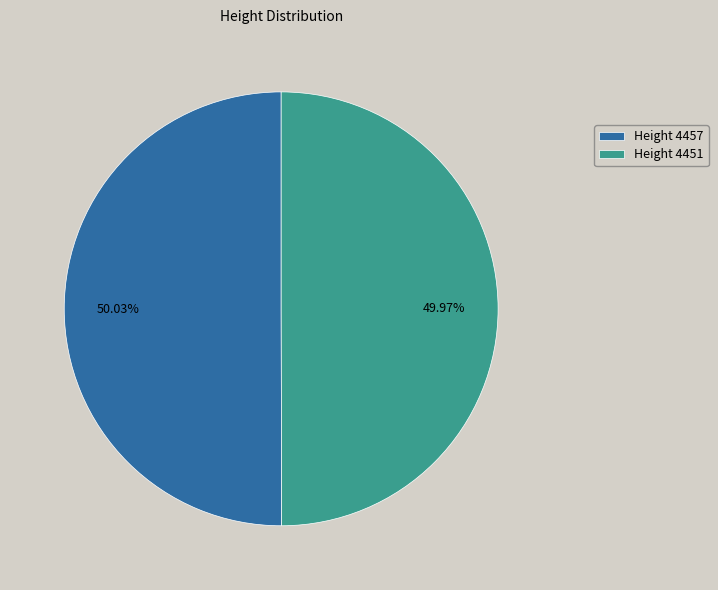

Is the sum of Height 4451 and Height 4457 greater than half?

Yes